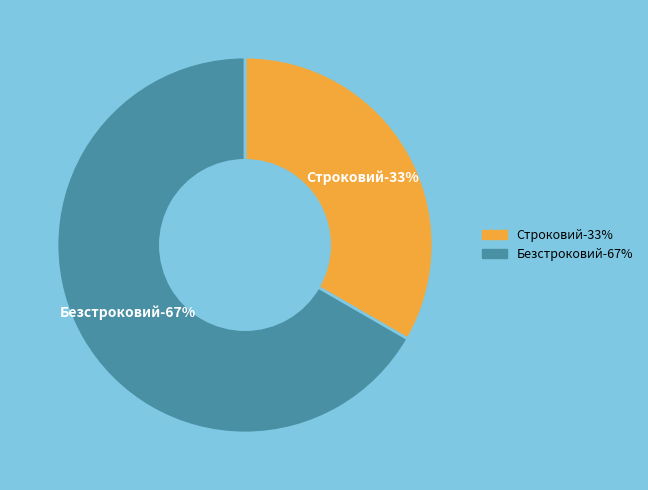

To the nearest percent, what is the average slice percentage?

50%